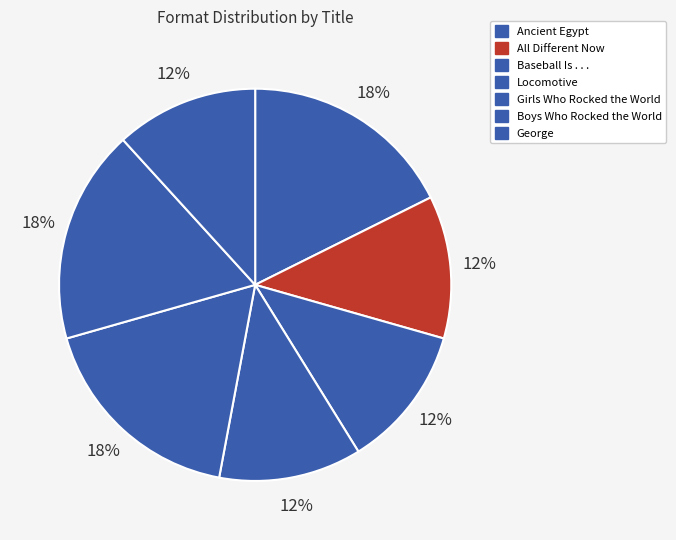

How many slices are in this pie chart?

7